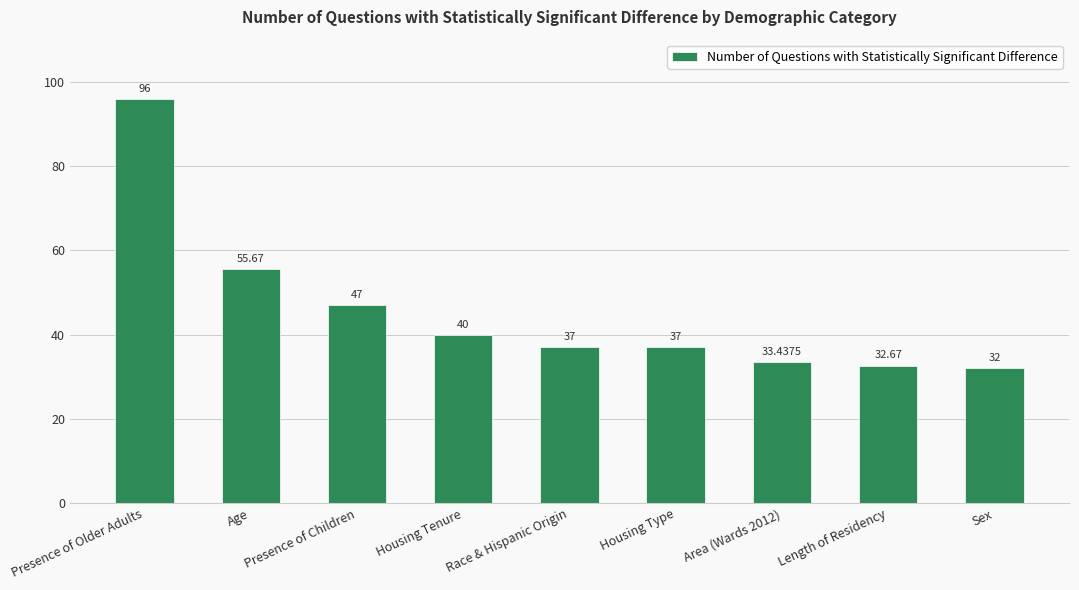

Which has a higher value, Age or Length of Residency?

Age